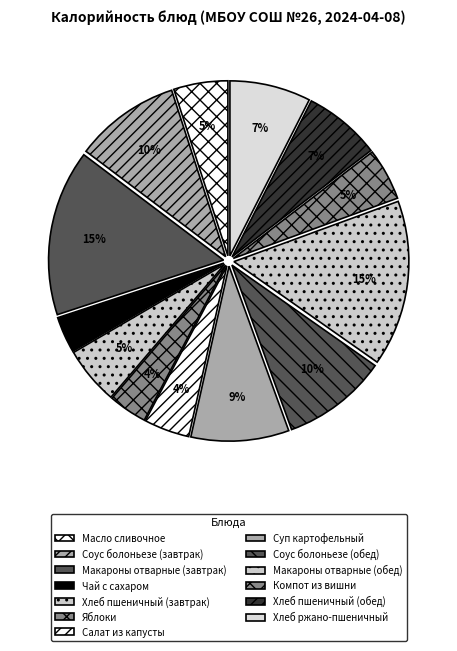

Approximately how many times larger is the value at Хлеб пшеничный (завтрак) compared to Чай с сахаром?

1.6